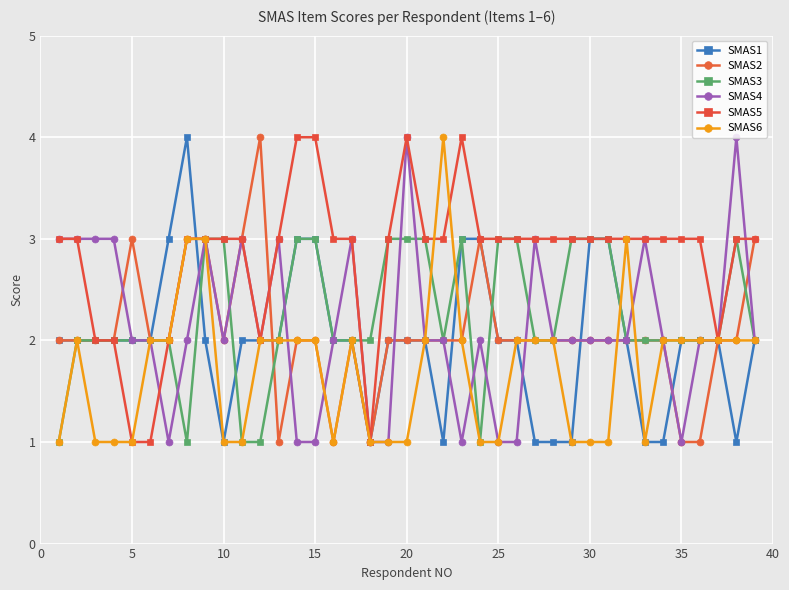

What is the greatest value displayed?

4